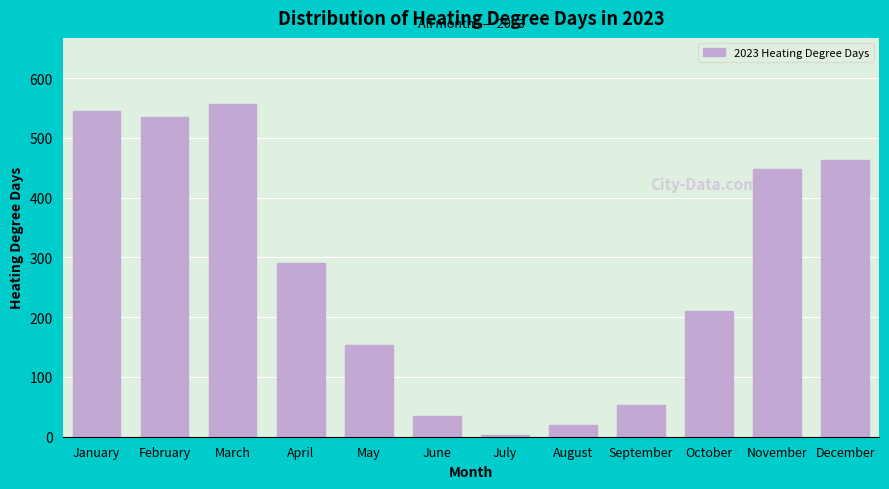

Reading left to right, list all the values displayed in this chart.

January=545.7	February=534.5	March=556.1	April=290.6	May=153.0	June=34.9	July=2.4	August=19.8	September=52.5	October=210.7	November=448.1	December=462.3